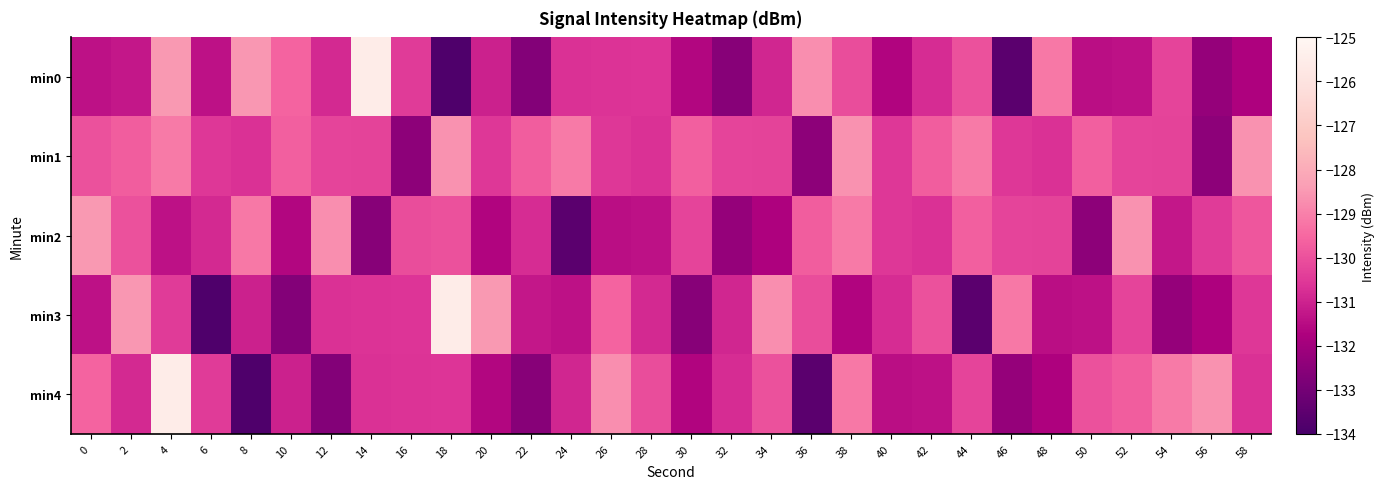

Which label corresponds to the smallest value in the chart?

18